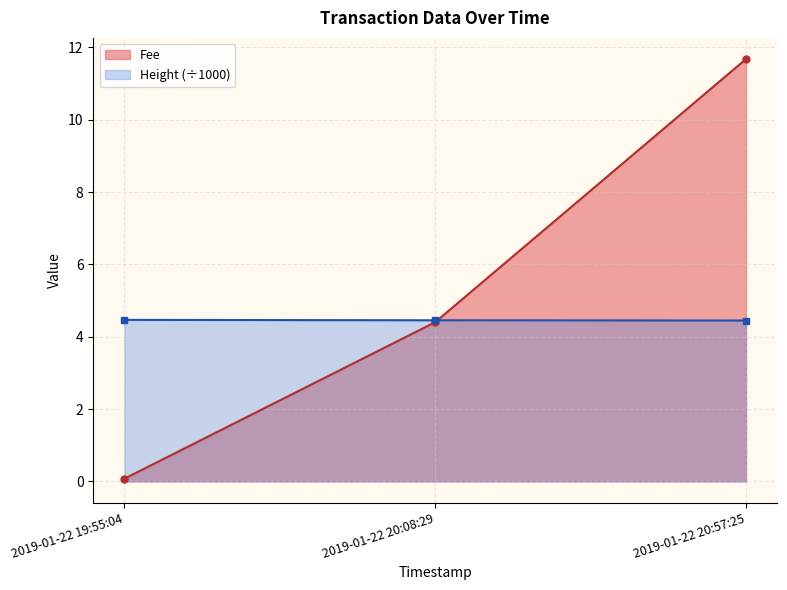

What are all the series names shown in the legend?

Fee, Height (÷1000)